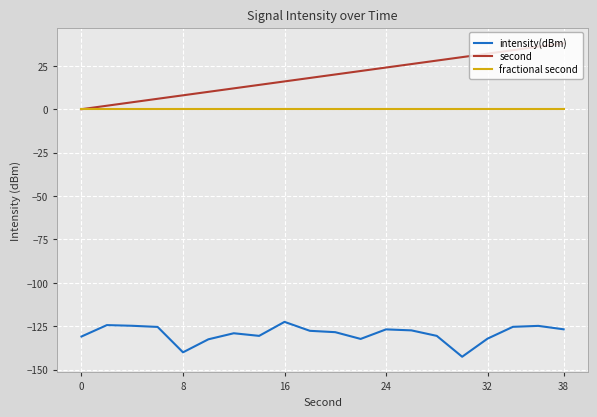

Rank the series by their maximum value, from highest to lowest.

second, fractional second, intensity(dBm)